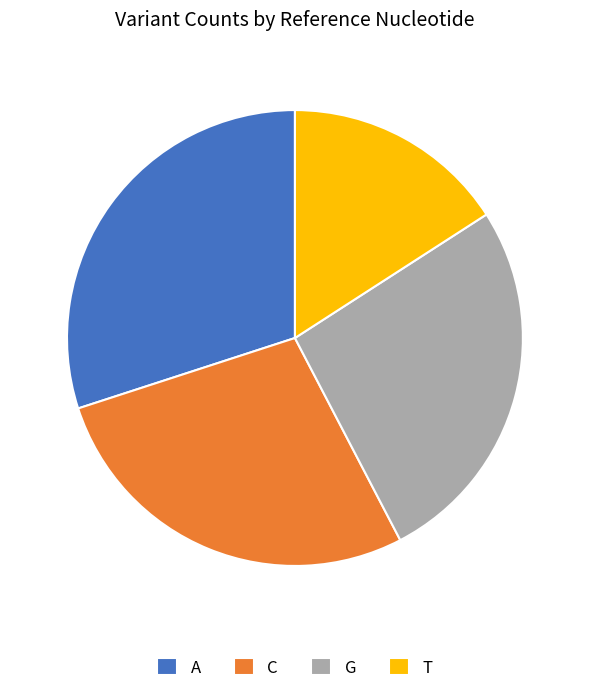

What is the ratio of the value at C to the value at G?

1.0